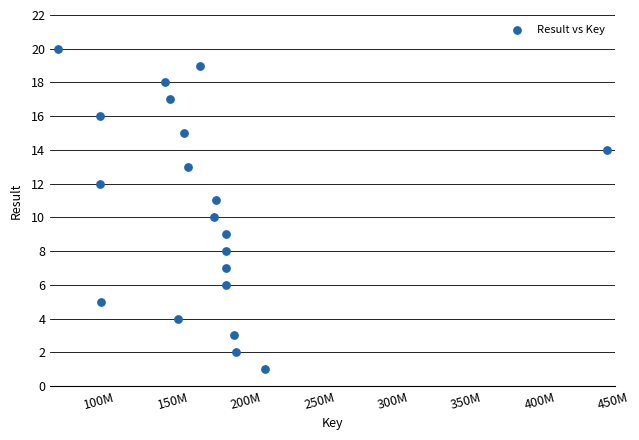

What is the range of Y values (max minus min)?

19